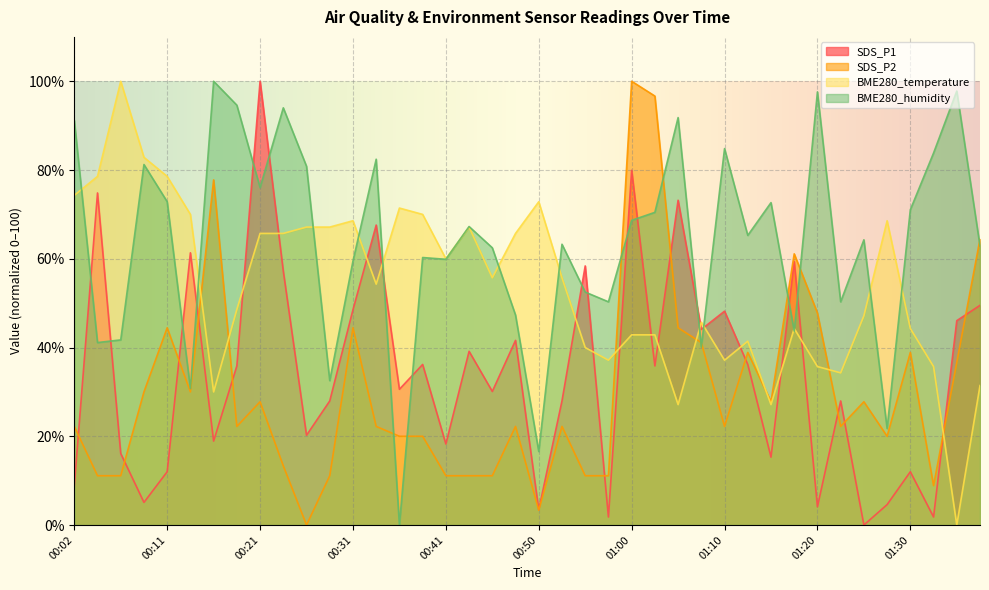

What position from the right is 00:58?

17